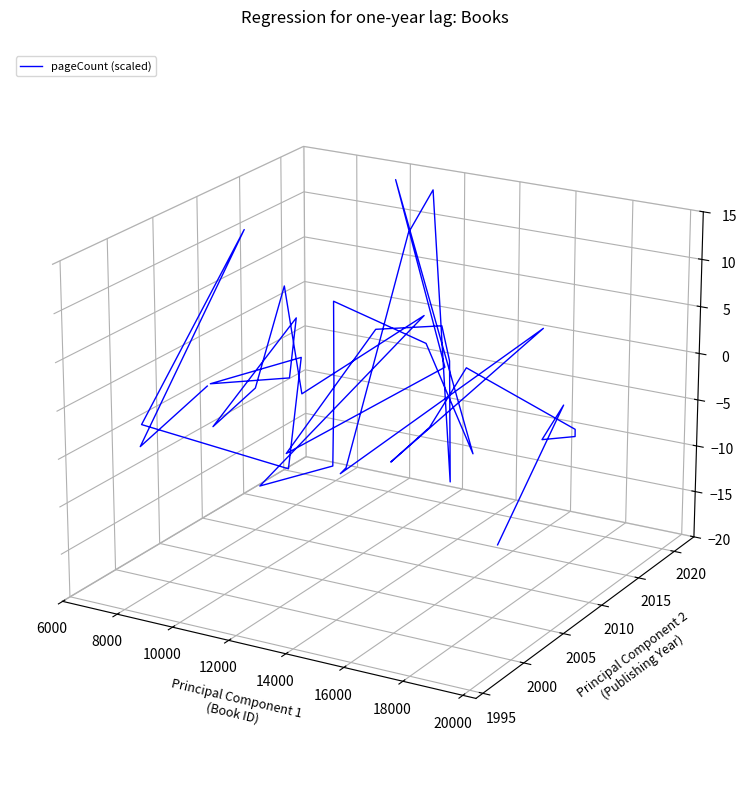

True or false: the data shows -0.0 at 33.

False